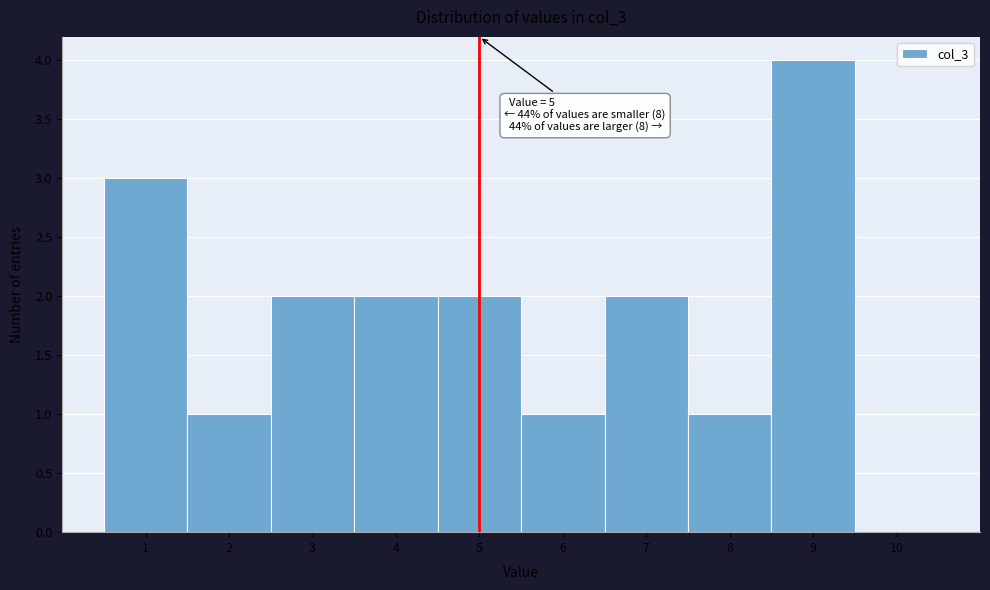

Over which range of the x-axis is the bar tallest?

8.5 to 9.5